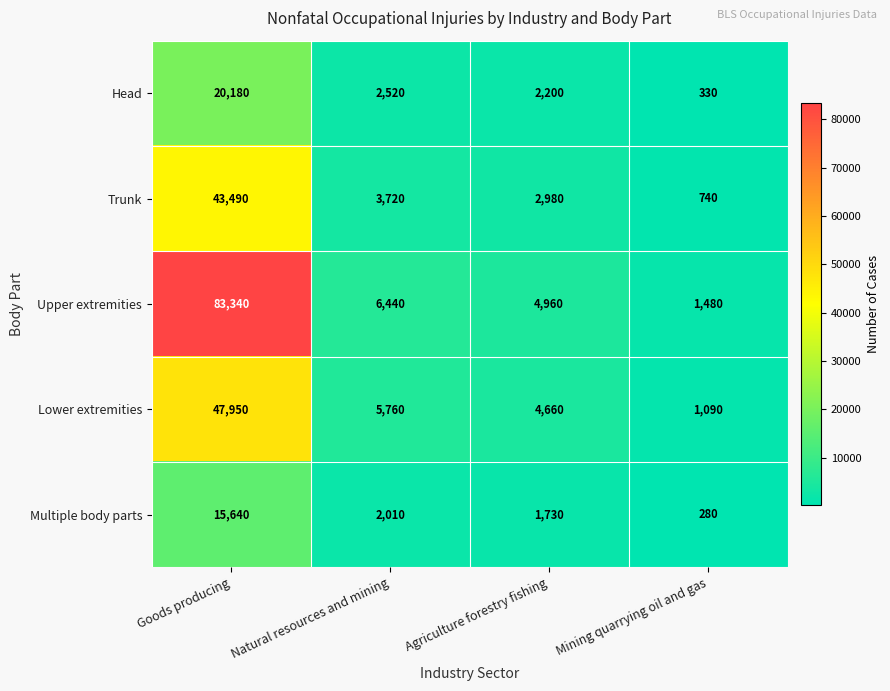

The value of Trunk at Agriculture forestry fishing is 665. True or false?

False